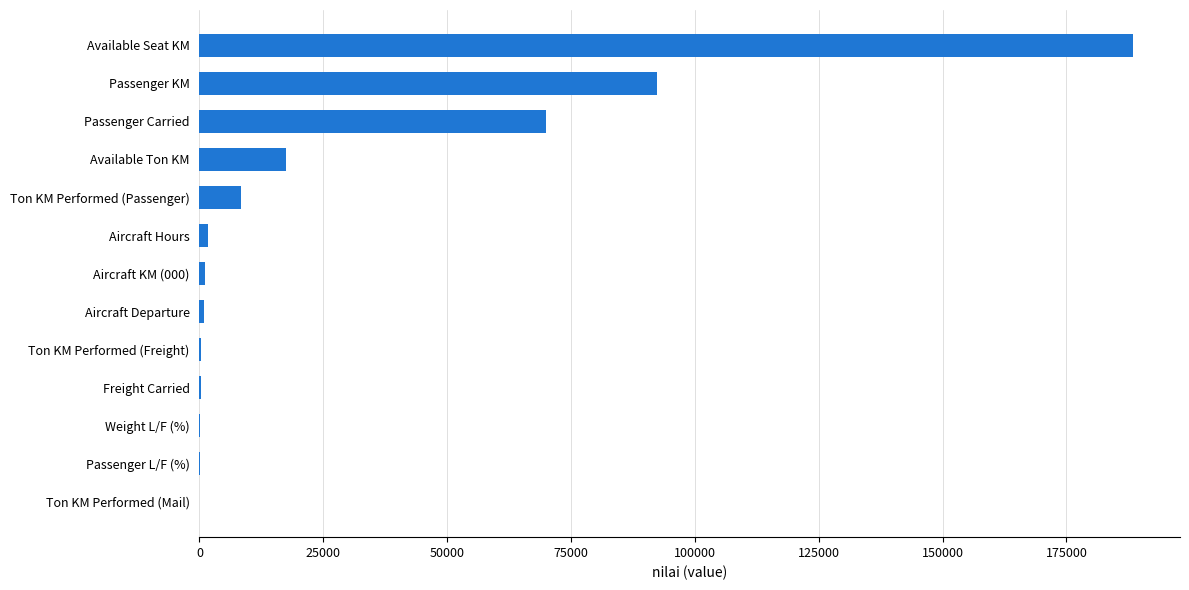

Which has a higher value, Aircraft KM (000) or Passenger KM?

Passenger KM